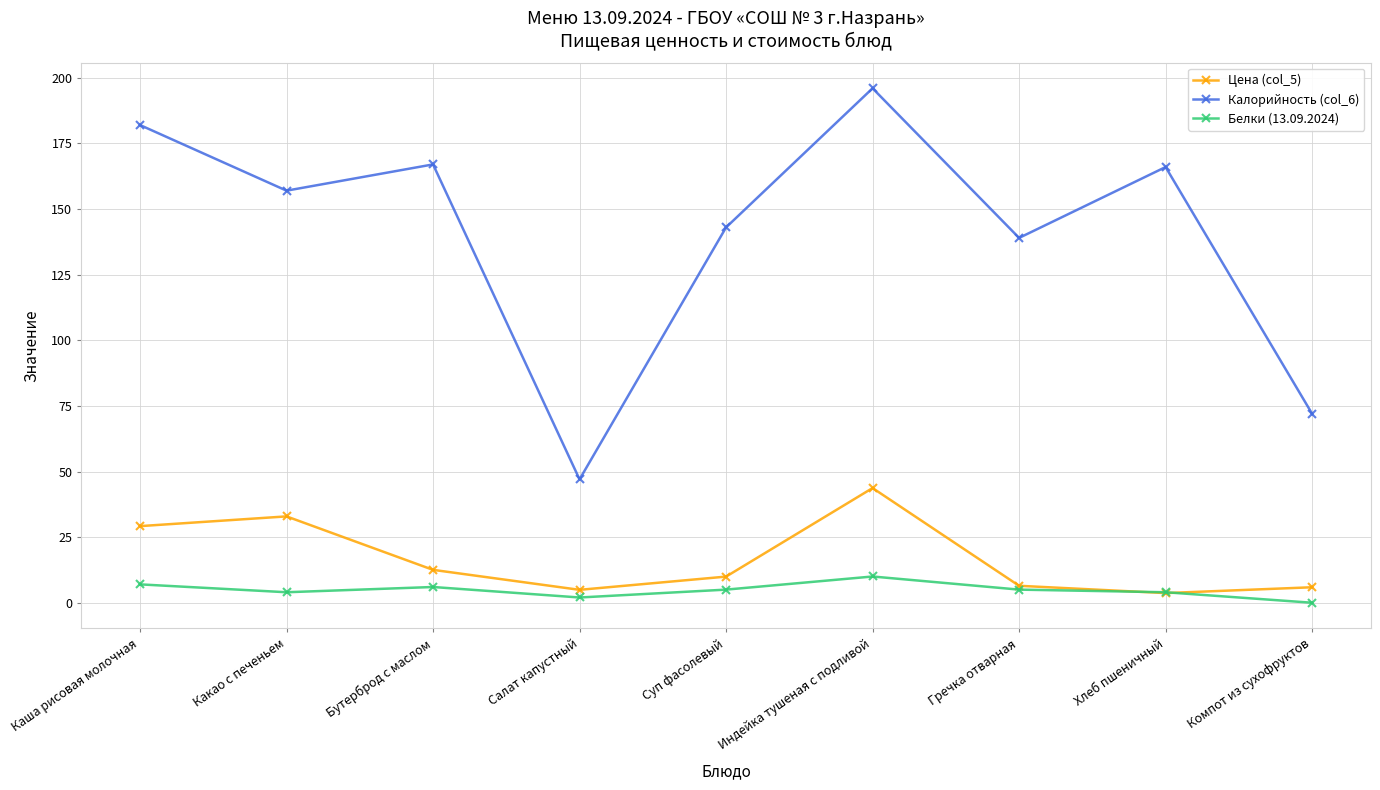

True or false: Белки (13.09.2024) and Калорийность (col_6) cross at least once.

False